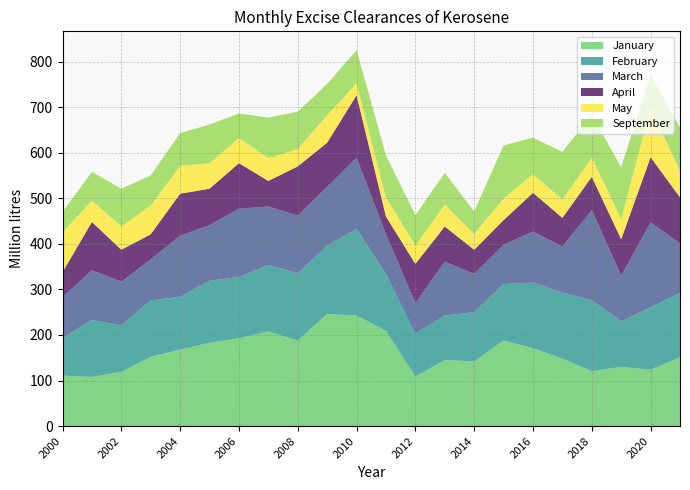

Reading right to left, extract all data points from this chart.

January: 2021=151	2020=124	2019=130	2018=121	2017=148	2016=171	2015=188	2014=142	2013=145	2012=109	2011=209	2010=243	2009=246	2008=188	2007=208	2006=193	2005=183	2004=168	2003=152	2002=119	2001=108	2000=111
March: 2021=109	2020=186	2019=100	2018=198	2017=101	2016=112	2015=86	2014=84	2013=118	2012=67	2011=87	2010=156	2009=129	2008=127	2007=128	2006=150	2005=122	2004=134	2003=90	2002=96	2001=109	2000=89
September: 2021=95	2020=73	2019=114	2018=94	2017=105	2016=80	2015=117	2014=49	2013=70	2012=67	2011=92	2010=73	2009=69	2008=82	2007=89	2006=54	2005=85	2004=72	2003=66	2002=83	2001=63	2000=45
February: 2021=141	2020=137	2019=100	2018=155	2017=145	2016=144	2015=124	2014=108	2013=98	2012=94	2011=125	2010=190	2009=150	2008=147	2007=146	2006=134	2005=136	2004=116	2003=124	2002=102	2001=125	2000=83
April: 2021=101	2020=143	2019=80	2018=73	2017=63	2016=85	2015=54	2014=53	2013=77	2012=86	2011=39	2010=137	2009=97	2008=108	2007=56	2006=100	2005=80	2004=92	2003=55	2002=70	2001=106	2000=55
May: 2021=58	2020=108	2019=44	2018=42	2017=40	2016=41	2015=47	2014=35	2013=48	2012=40	2011=42	2010=26	2009=60	2008=38	2007=50	2006=55	2005=56	2004=61	2003=63	2002=51	2001=47	2000=87